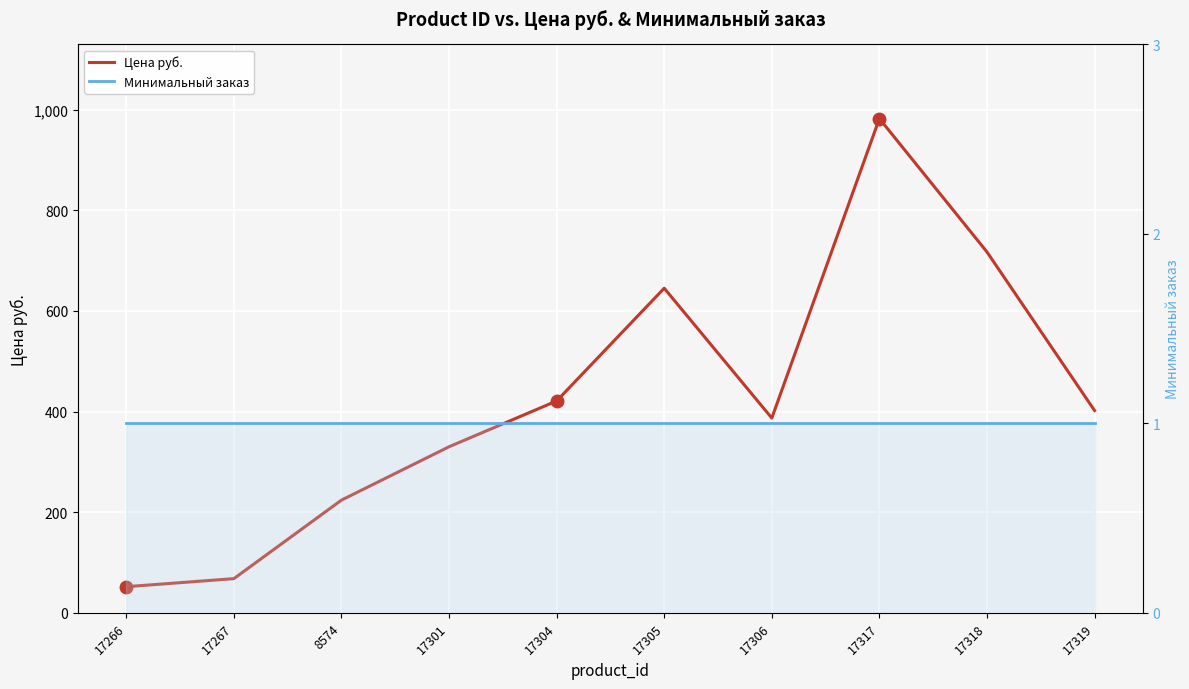

What is the difference between the Цена руб. values at 17267 and 17304?

353